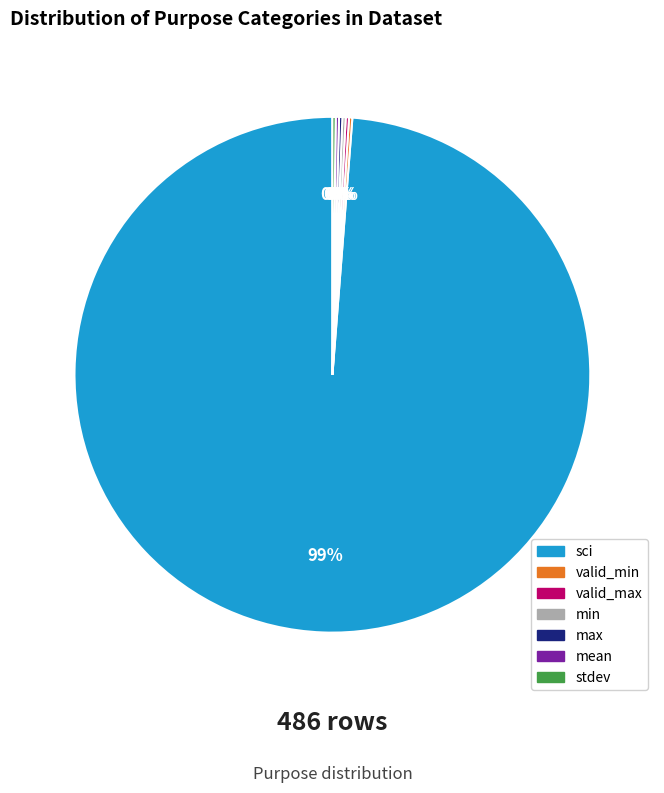

The sci slice represents 99% of the pie. True or false?

True